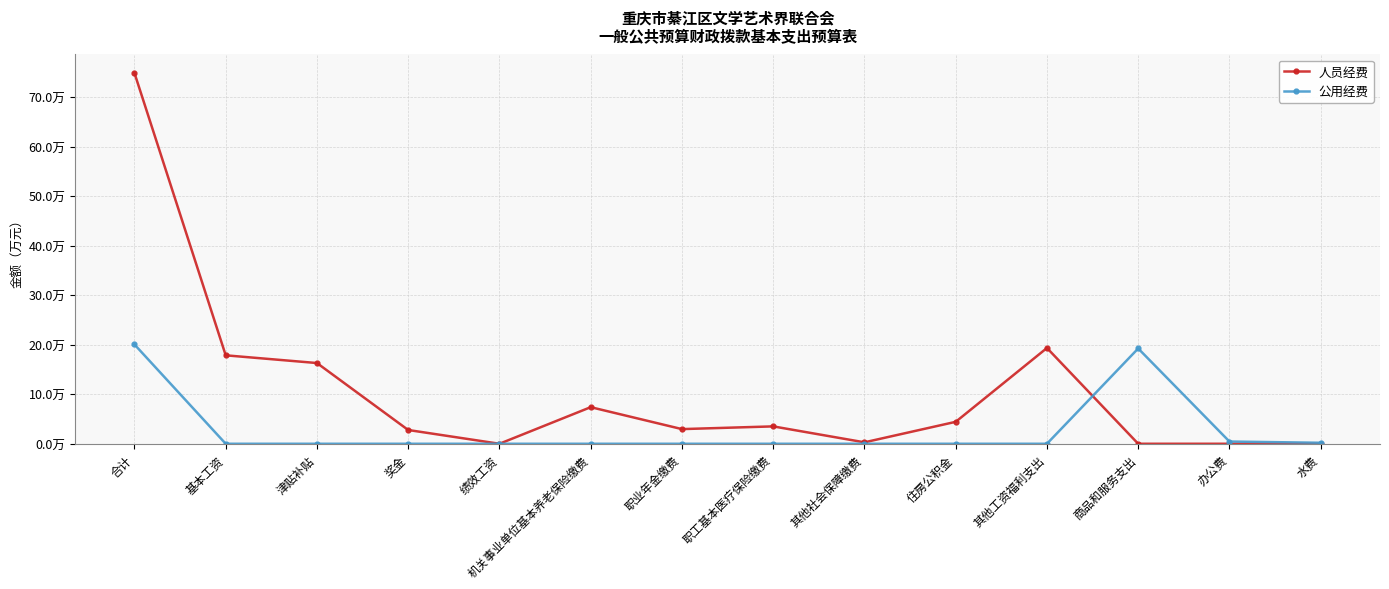

Reading left to right, transcribe all the data shown in this chart.

人员经费: 74.9	17.9	16.3	2.8	0.0	7.4	3.0	3.5	0.3	4.4	19.3	0.0	0.0	0.0
公用经费: 20.1	0.0	0.0	0.0	0.0	0.0	0.0	0.0	0.0	0.0	0.0	19.2	0.5	0.2